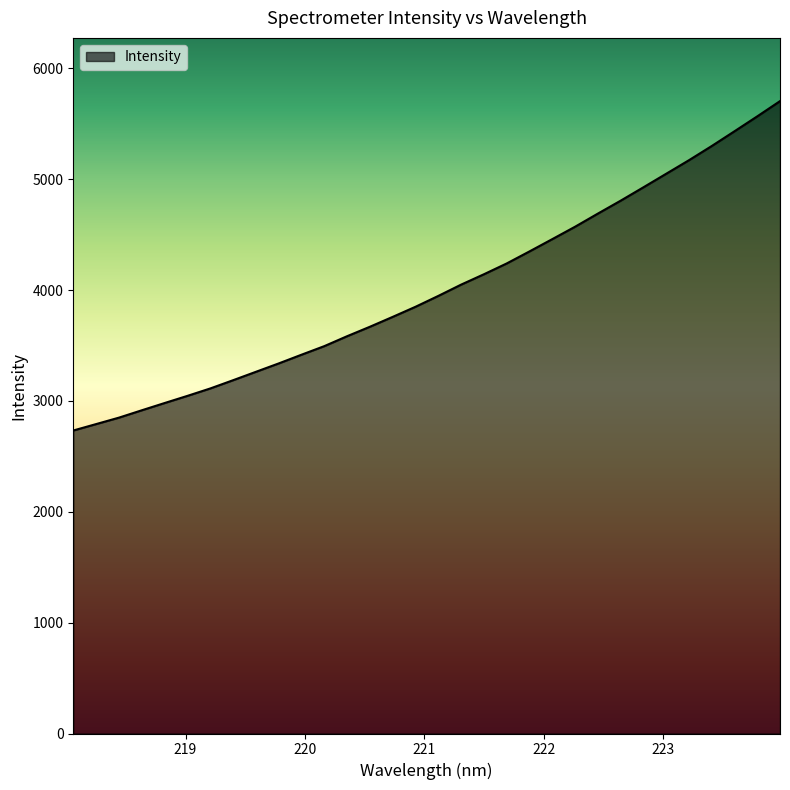

Reading right to left, what are all the values shown in this chart?

5704.1	5566.6	5432.2	5299.1	5171.1	5048.8	4926.6	4805.9	4689.4	4571.0	4459.2	4348.4	4239.7	4142.3	4048.8	3947.0	3849.0	3758.0	3668.9	3583.5	3494.1	3416.6	3337.9	3262.3	3186.5	3112.2	3045.4	2980.8	2915.4	2849.1	2791.0	2733.1